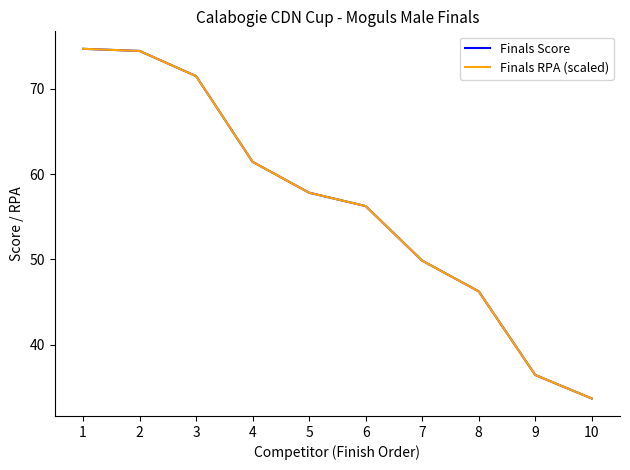

Between 8 and 9, which series saw the biggest shift?

Finals Score